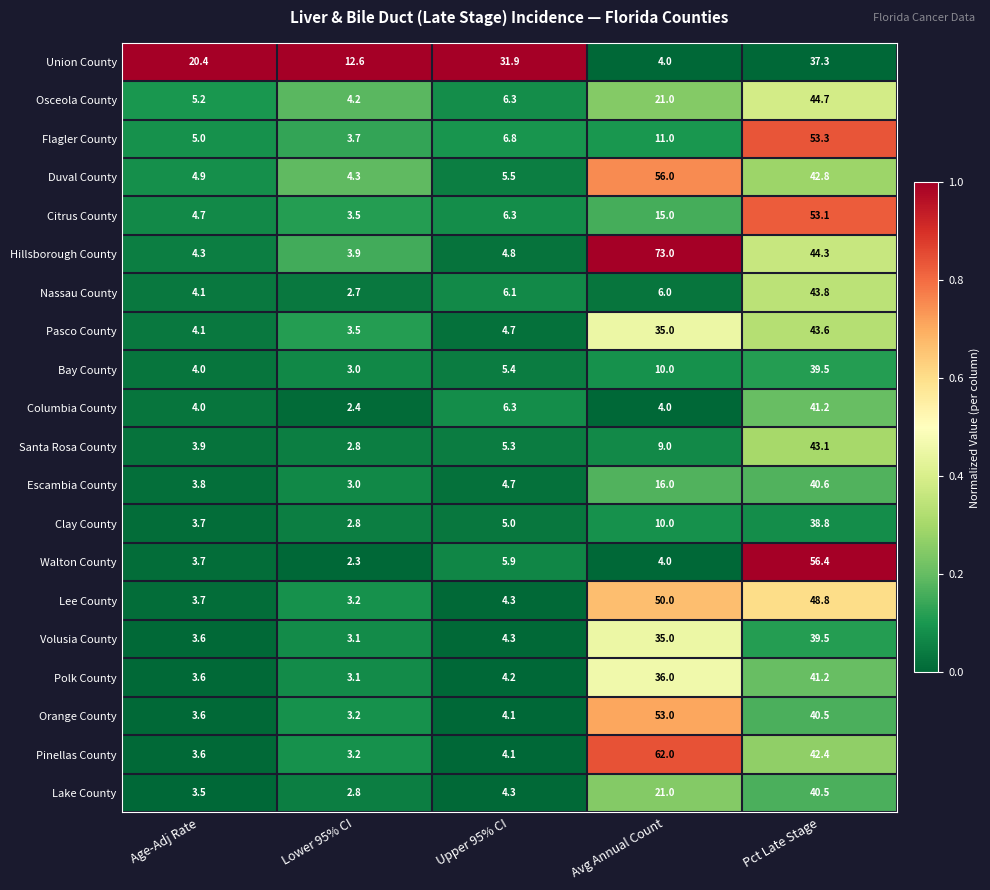

Which label corresponds to the smallest value in the chart?

Lower 95% CI